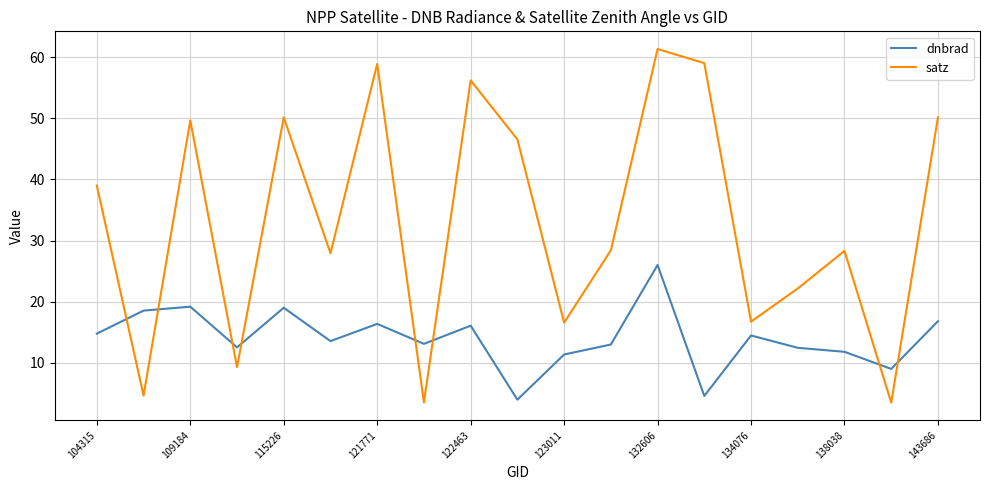

True or false: satz has more than 2 interior local peaks.

True